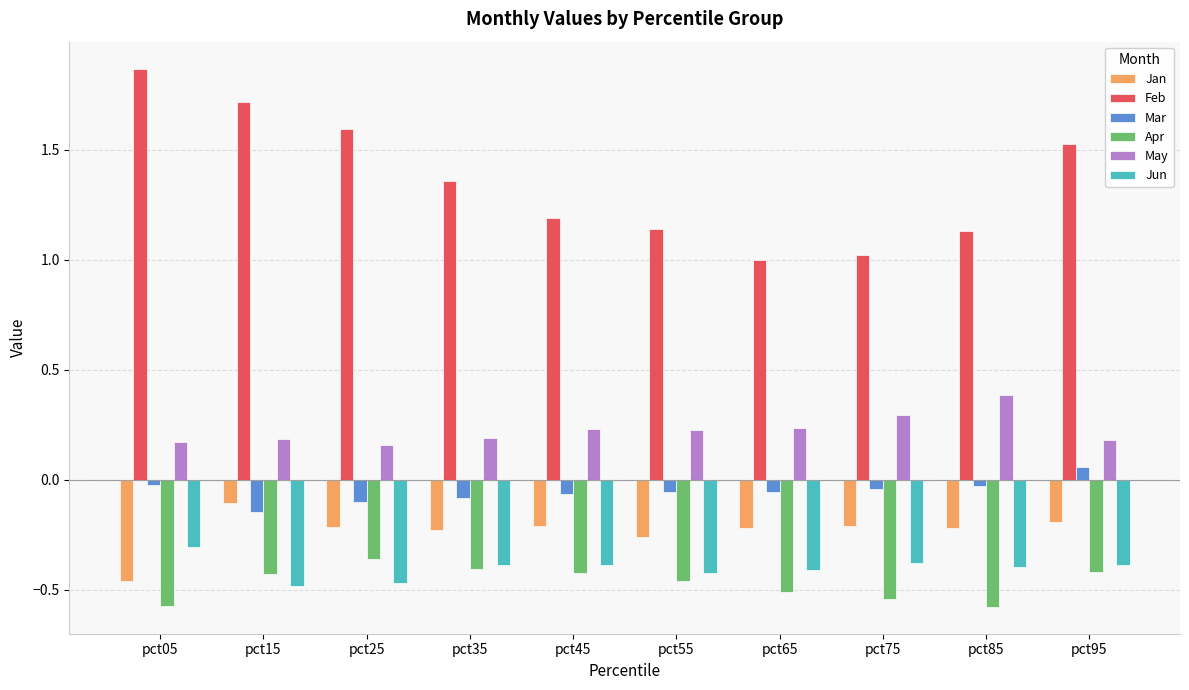

How many bars are there in total?

60